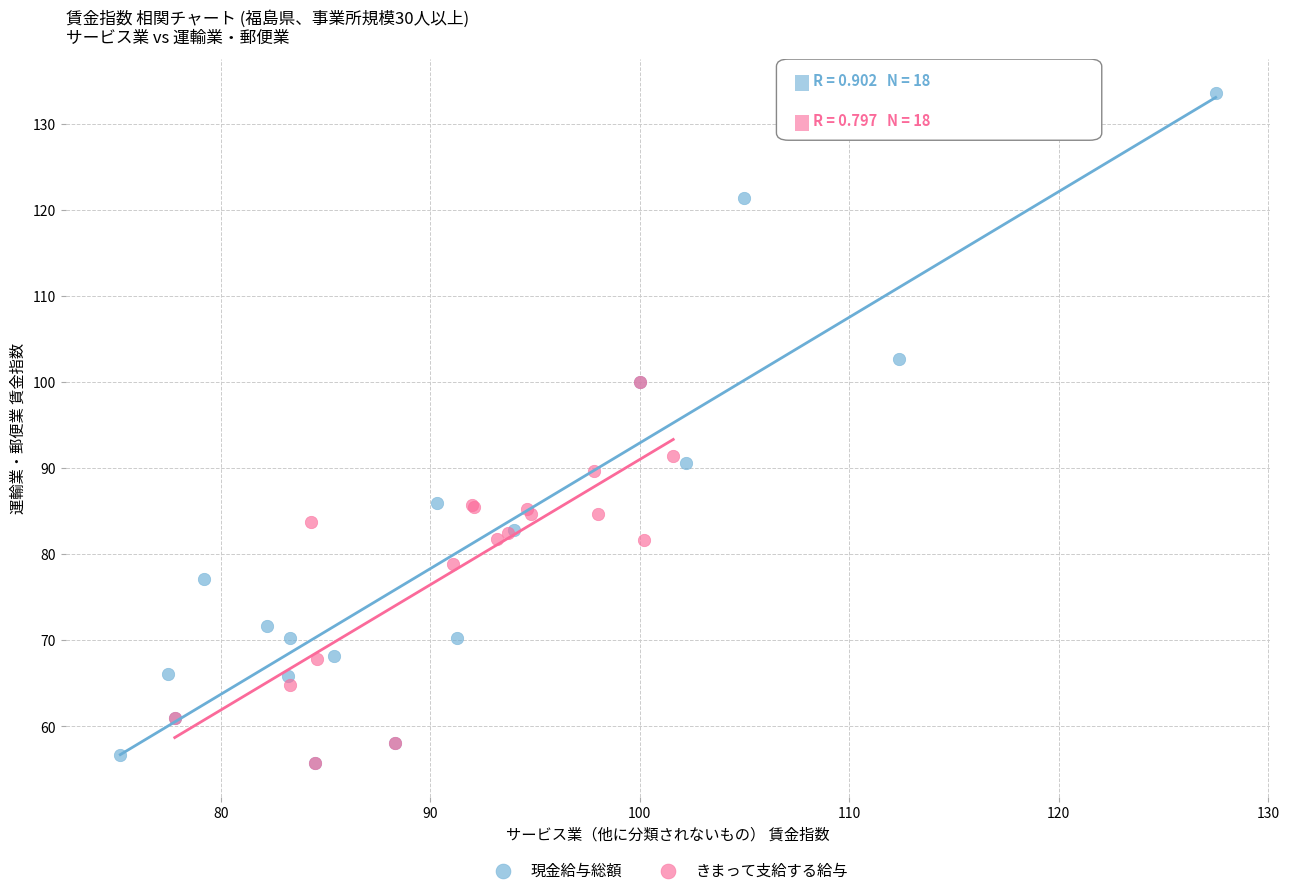

Which series has the largest Y range (max minus min)?

現金給与総額